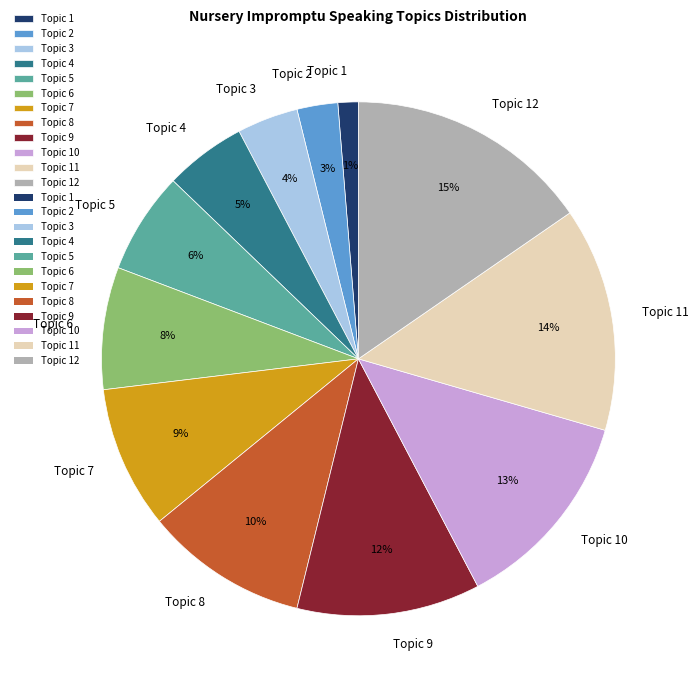

Which slice is the smallest?

Topic 1